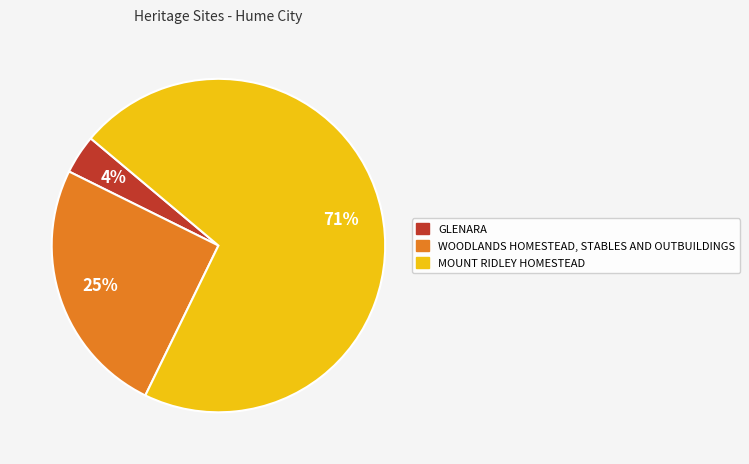

Which has a higher value, GLENARA or WOODLANDS HOMESTEAD, STABLES AND OUTBUILDINGS?

WOODLANDS HOMESTEAD, STABLES AND OUTBUILDINGS